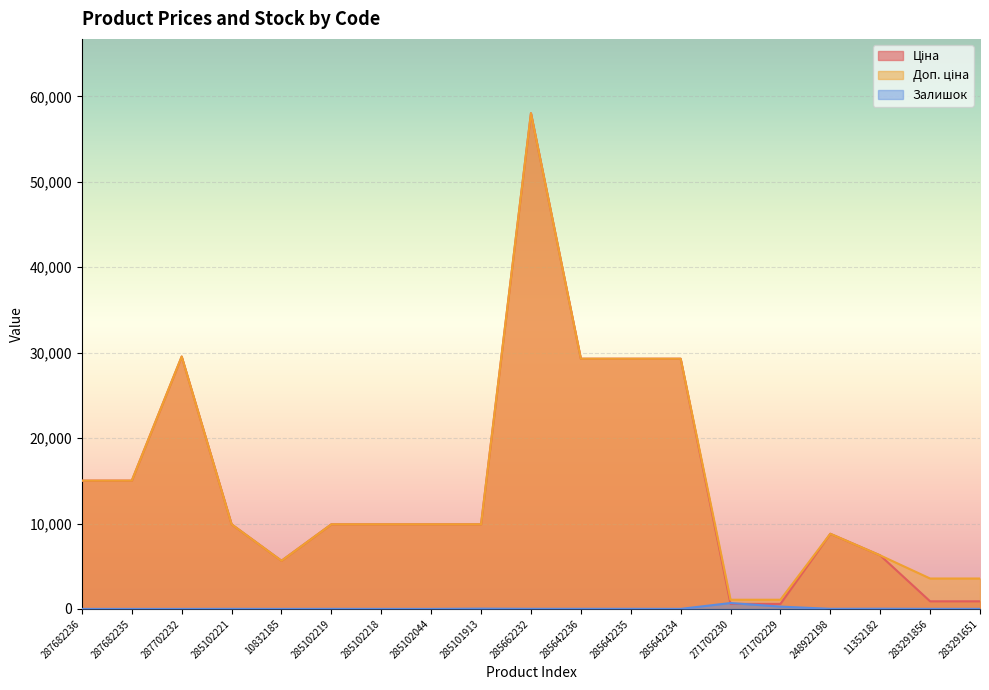

Reading left to right, transcribe all the data shown in this chart.

Ціна: 287682236=15019.2	287682235=15019.2	287702232=29548.9	285102221=9908.5	10832185=5636.0	285102219=9908.5	285102218=9908.5	285102044=9908.5	285101913=9908.5	285662232=58037.0	285642236=29294.9	285642235=29294.9	285642234=29294.9	271702230=586.0	271702229=586.0	248922198=8797.6	11352182=6266.7	283291856=889.9	283291651=889.9
Доп. ціна: 287682236=15019.2	287682235=15019.2	287702232=29548.9	285102221=9908.5	10832185=5636.0	285102219=9908.5	285102218=9908.5	285102044=9908.5	285101913=9908.5	285662232=58037.0	285642236=29294.9	285642235=29294.9	285642234=29294.9	271702230=1074.5	271702229=1074.5	248922198=8797.6	11352182=6266.7	283291856=3559.7	283291651=3559.7
Залишок: 287682236=0.0	287682235=0.0	287702232=0.0	285102221=8.0	10832185=1.0	285102219=7.0	285102218=3.0	285102044=1.0	285101913=33.0	285662232=12.0	285642236=12.0	285642235=11.0	285642234=5.0	271702230=690.0	271702229=272.0	248922198=11.0	11352182=23.0	283291856=7.0	283291651=6.0